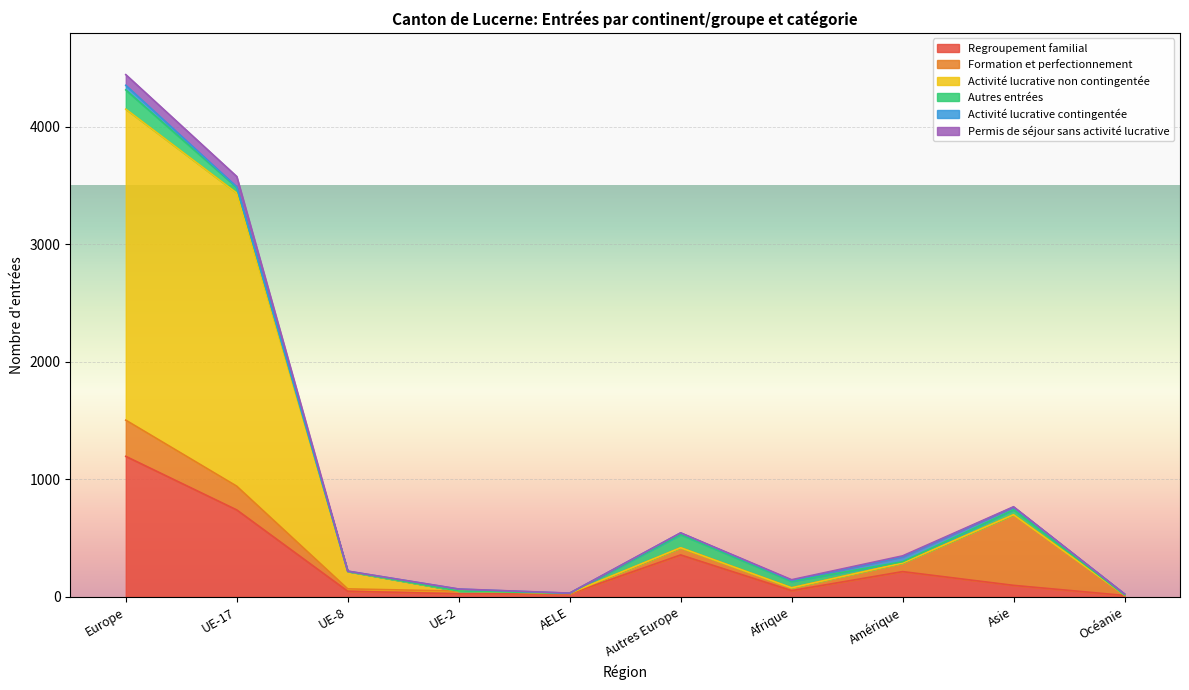

What is the total value across all series at Autres Europe?

545